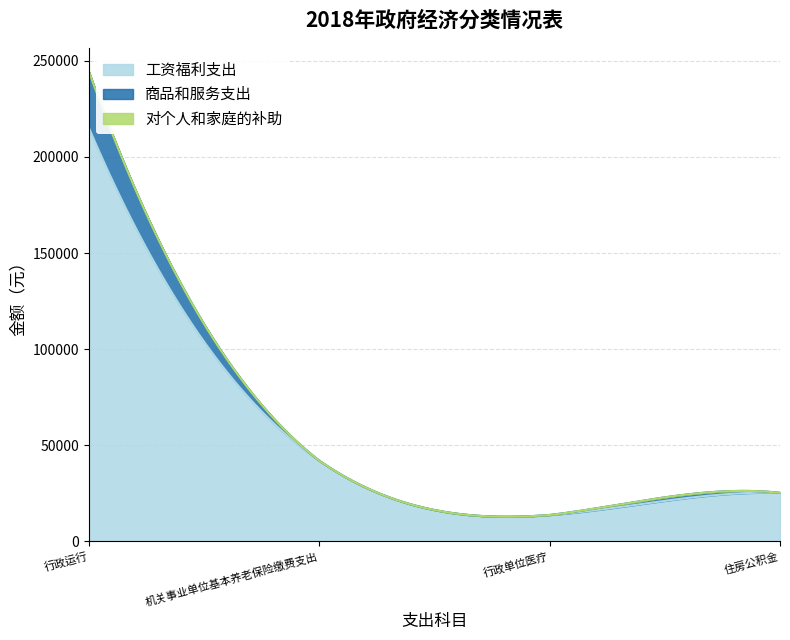

True or false: 工资福利支出 and 商品和服务支出 cross at least once.

False